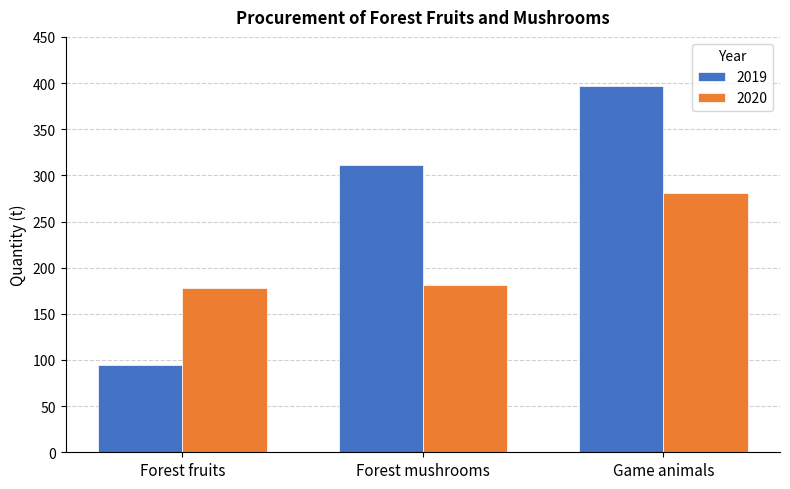

The 2019 series shows 71 at Forest mushrooms. True or false?

False